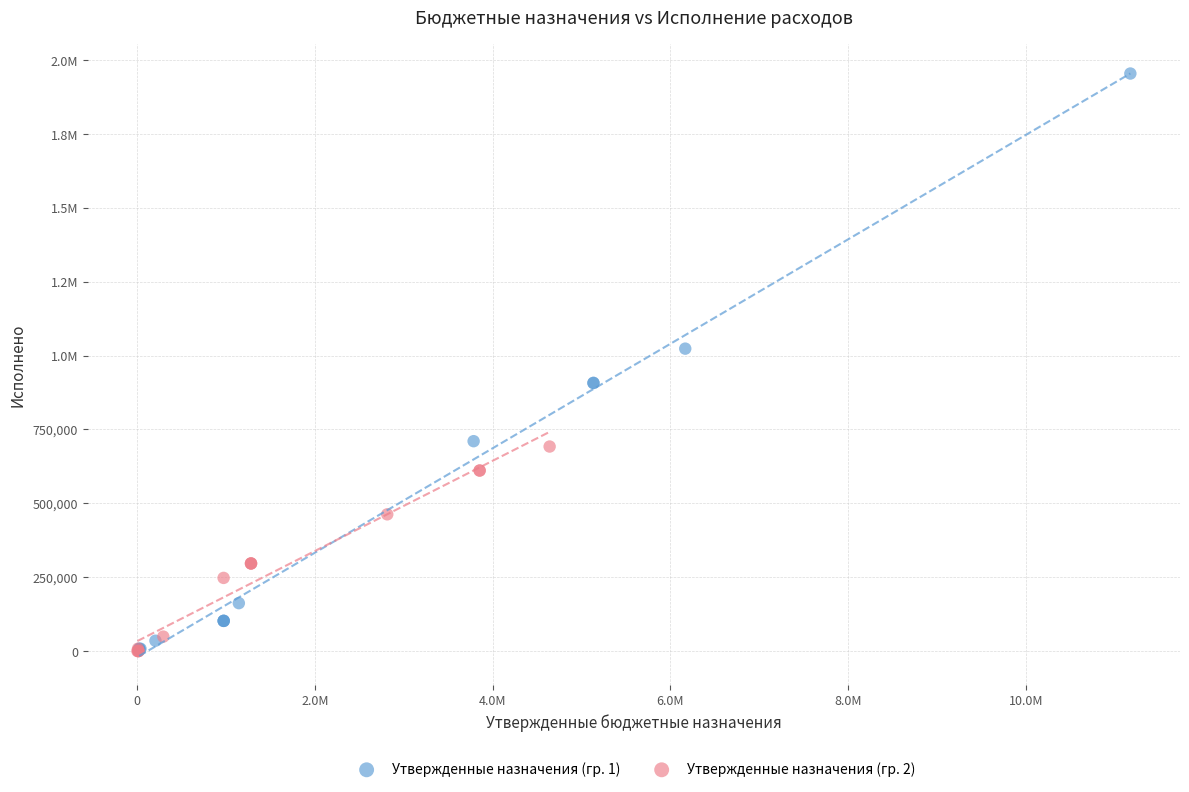

What are all the series names shown in the legend?

Утвержденные назначения (гр. 1), Утвержденные назначения (гр. 2)